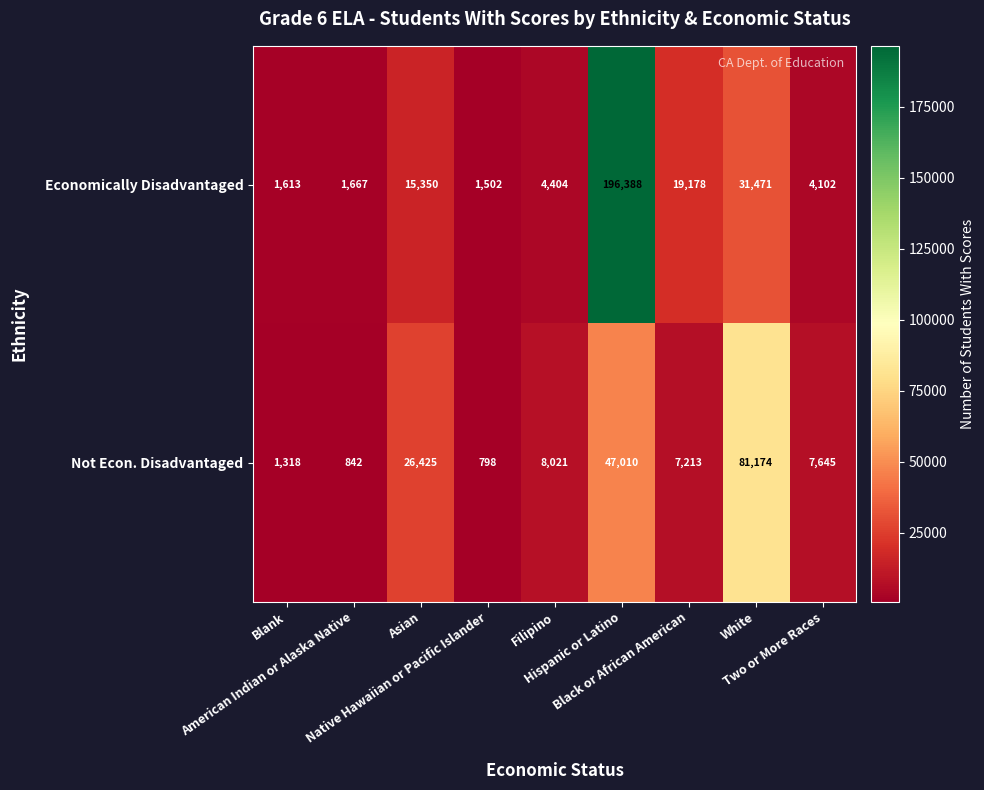

At how many categories does at least one series exceed 105917?

1